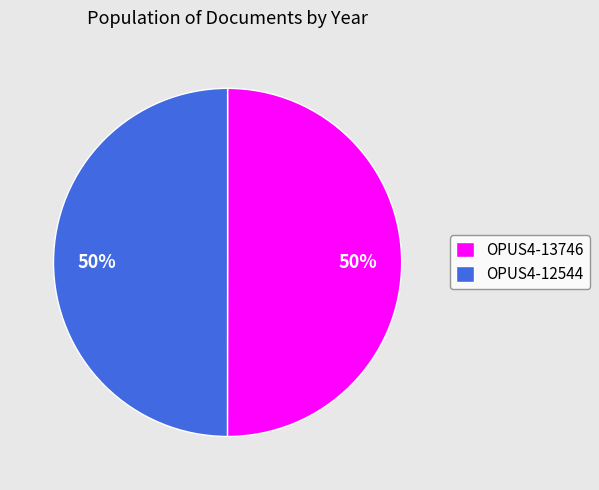

The OPUS4-13746 slice represents 55% of the pie. True or false?

False